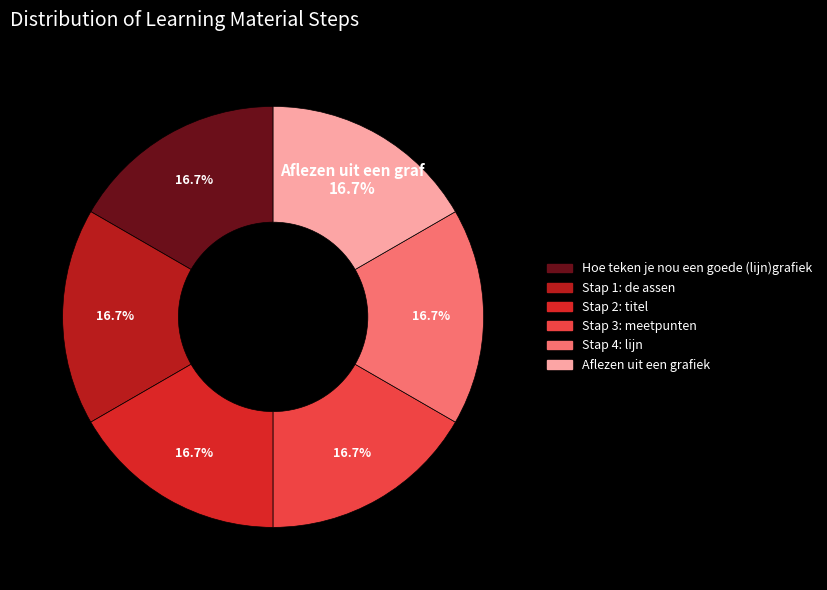

How many segments does this pie chart have?

6